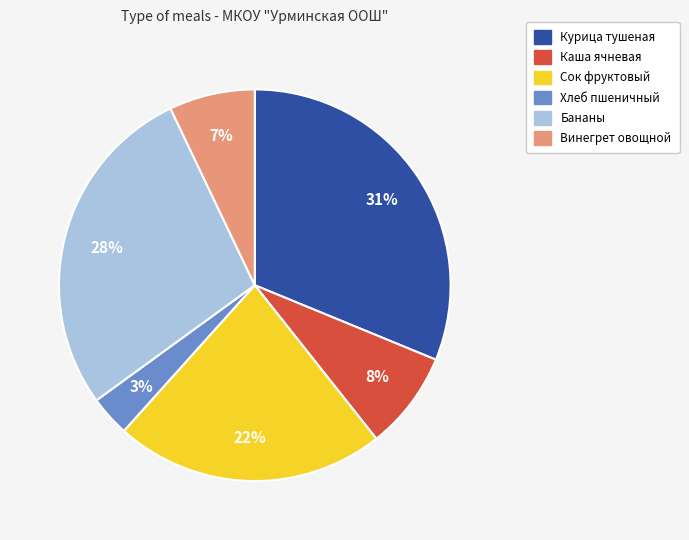

To the nearest percent, what is the difference between the largest and smallest slice percentages?

28%